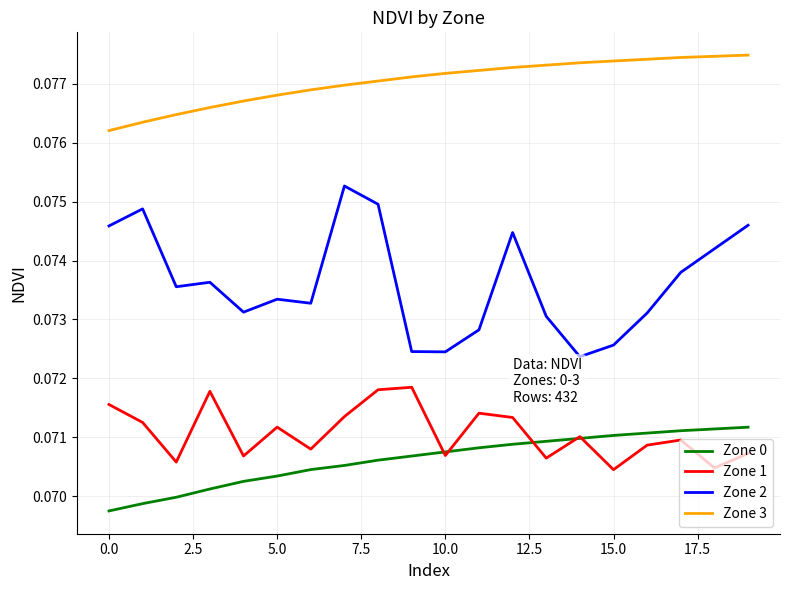

Which series has the widest spread of values?

Zone 2